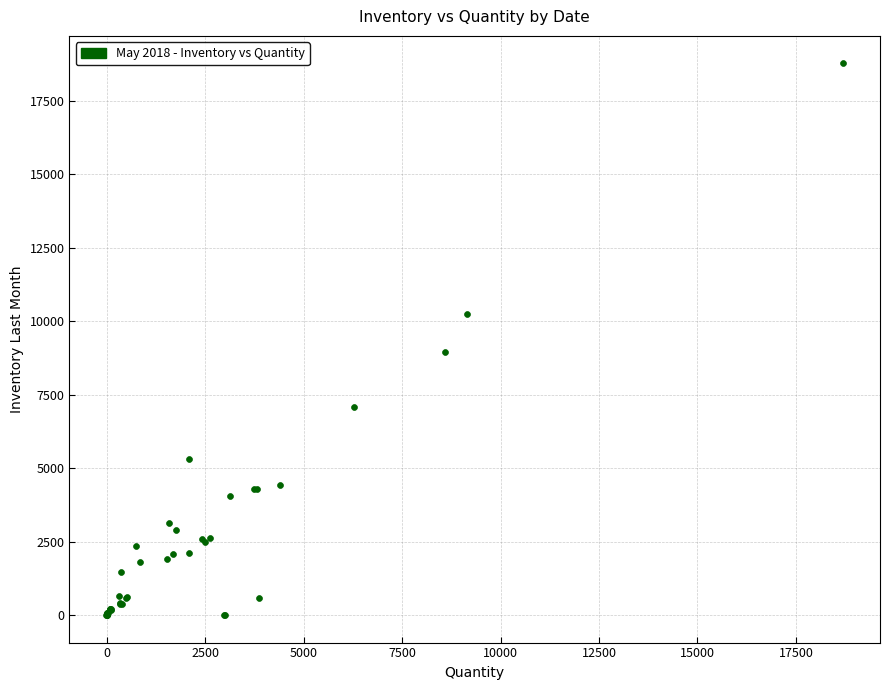

What Y value in the scatter plot is closest to 9386?

8951